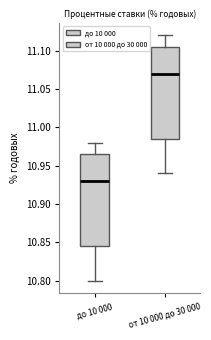

Which box's median line is the lowest?

до 10 000